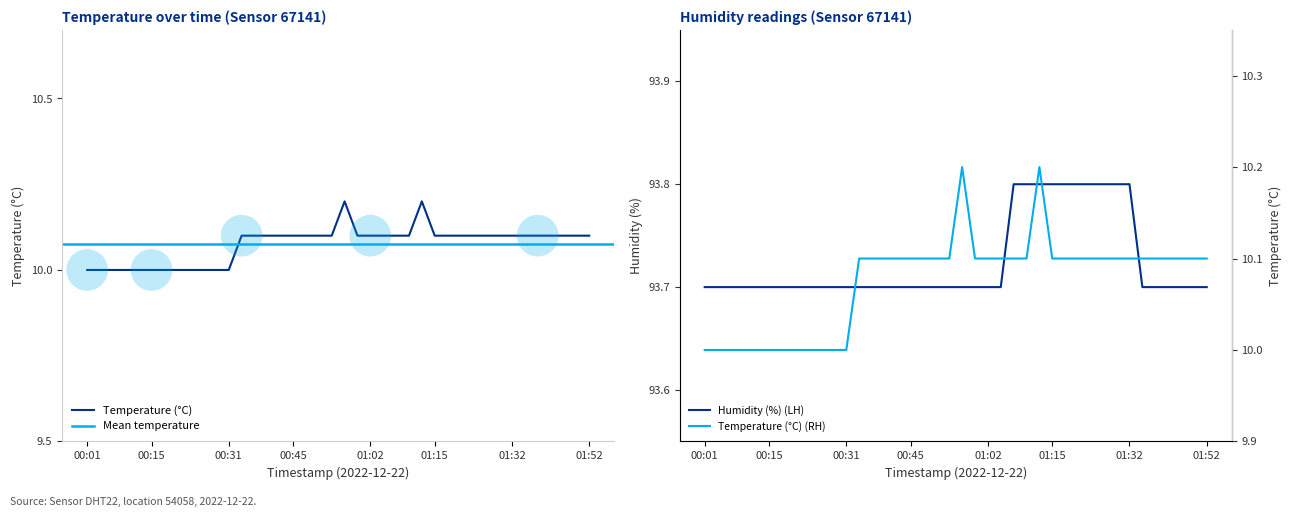

Which series has the widest spread of Y values?

temperature